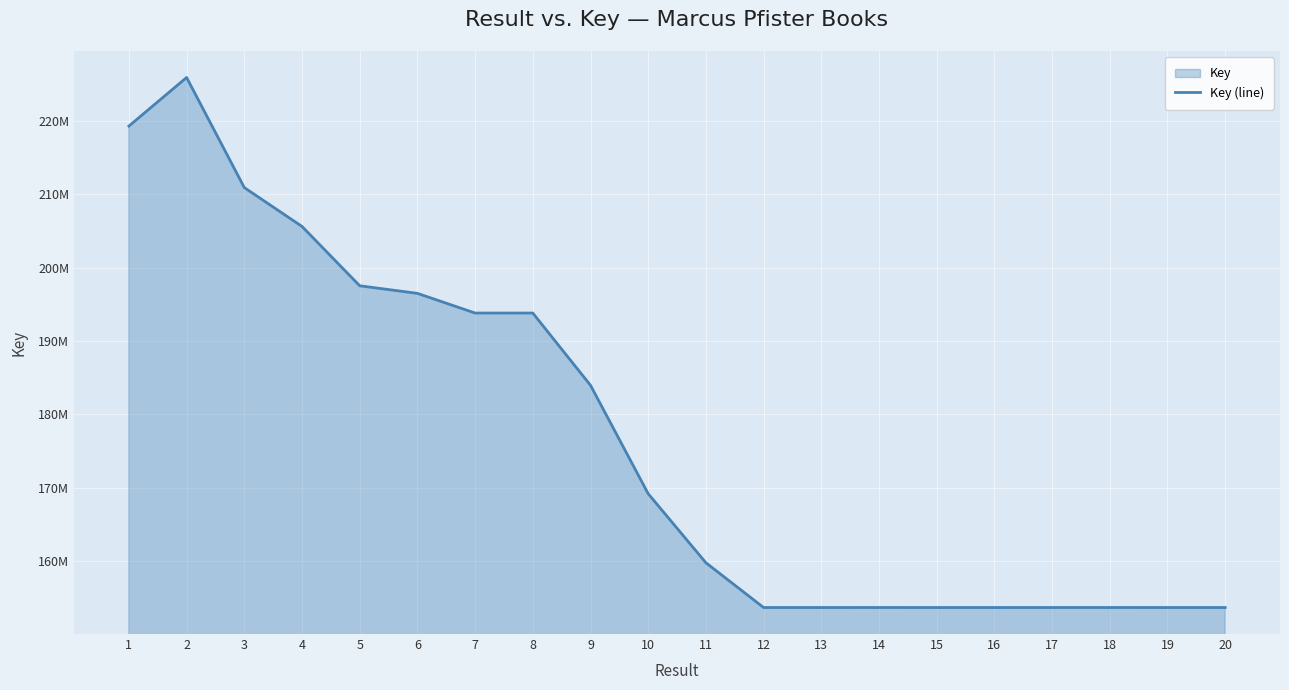

What value does the data have at 8, to the nearest 100?

193804000